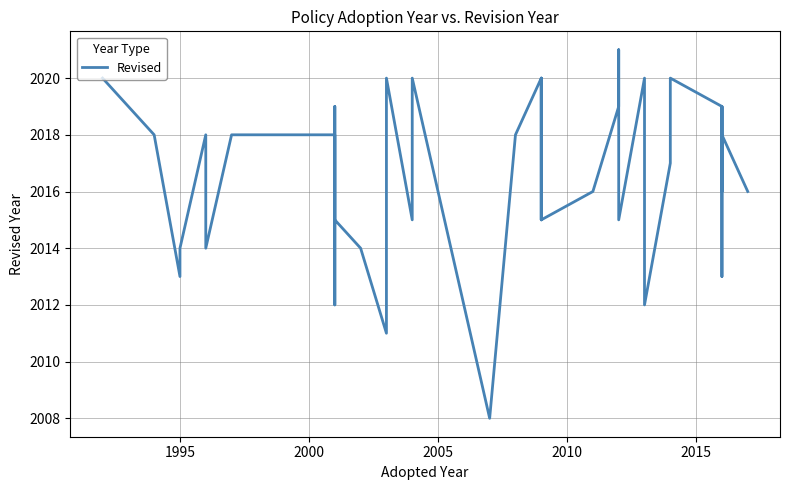

The value at 29 is 1044. True or false?

False